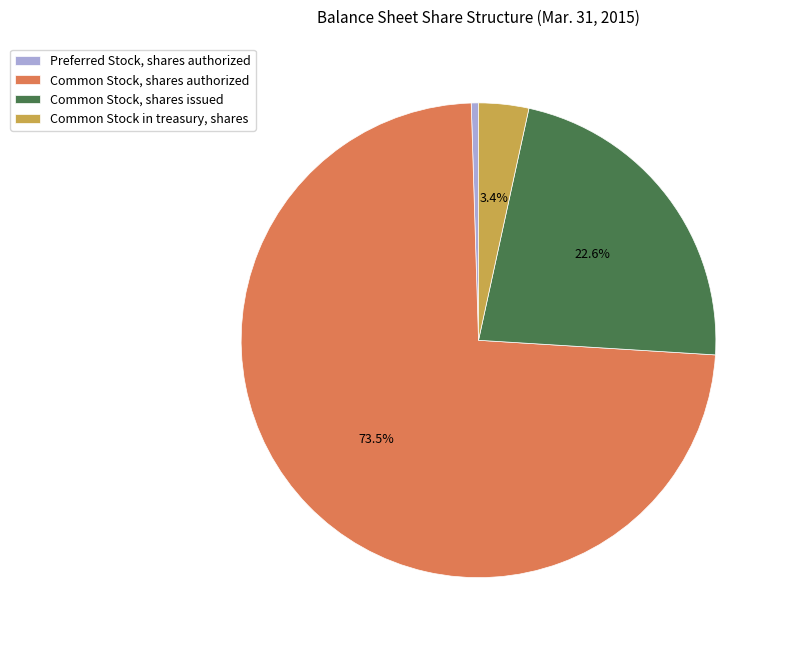

Is Preferred Stock, shares authorized the majority of the pie?

No